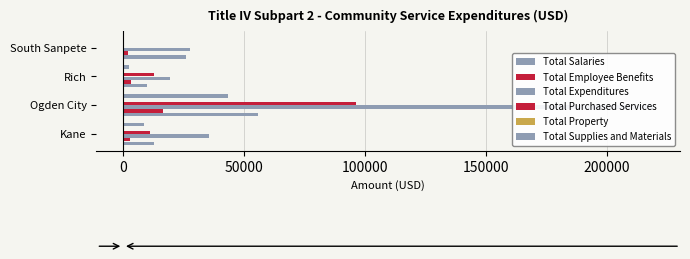

What is the difference between the maximum and minimum values in the Total Salaries series?

46064.0